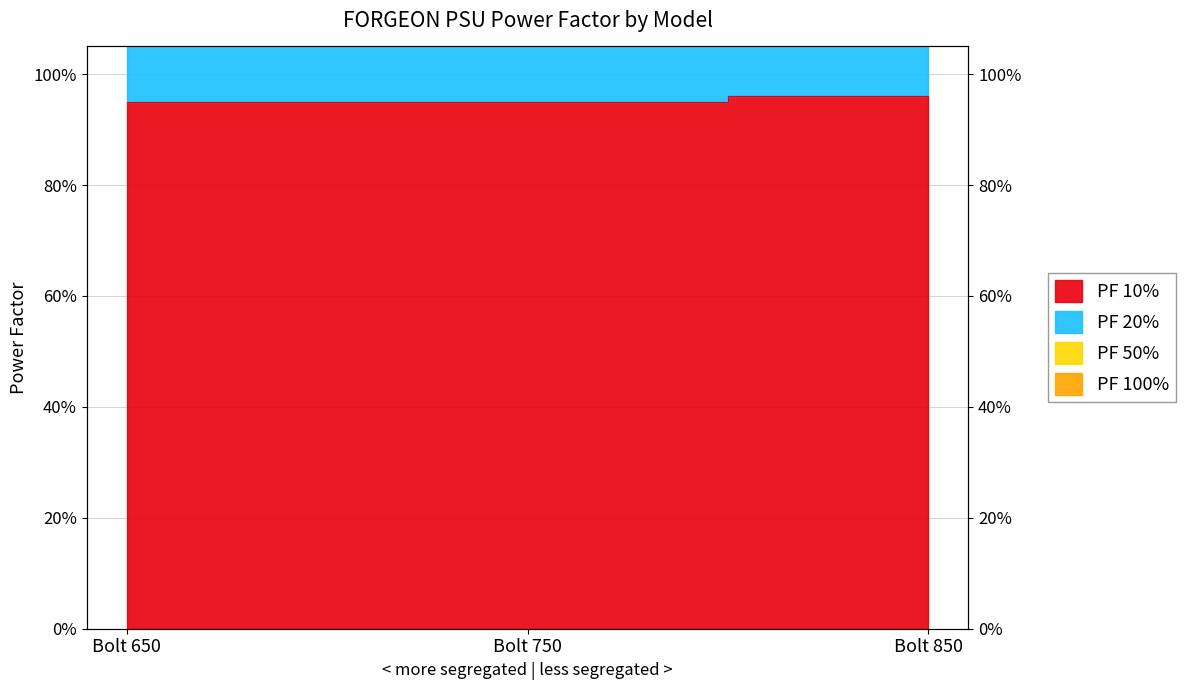

What is the value of the PF 50% point at the 3rd from the left?

1.9